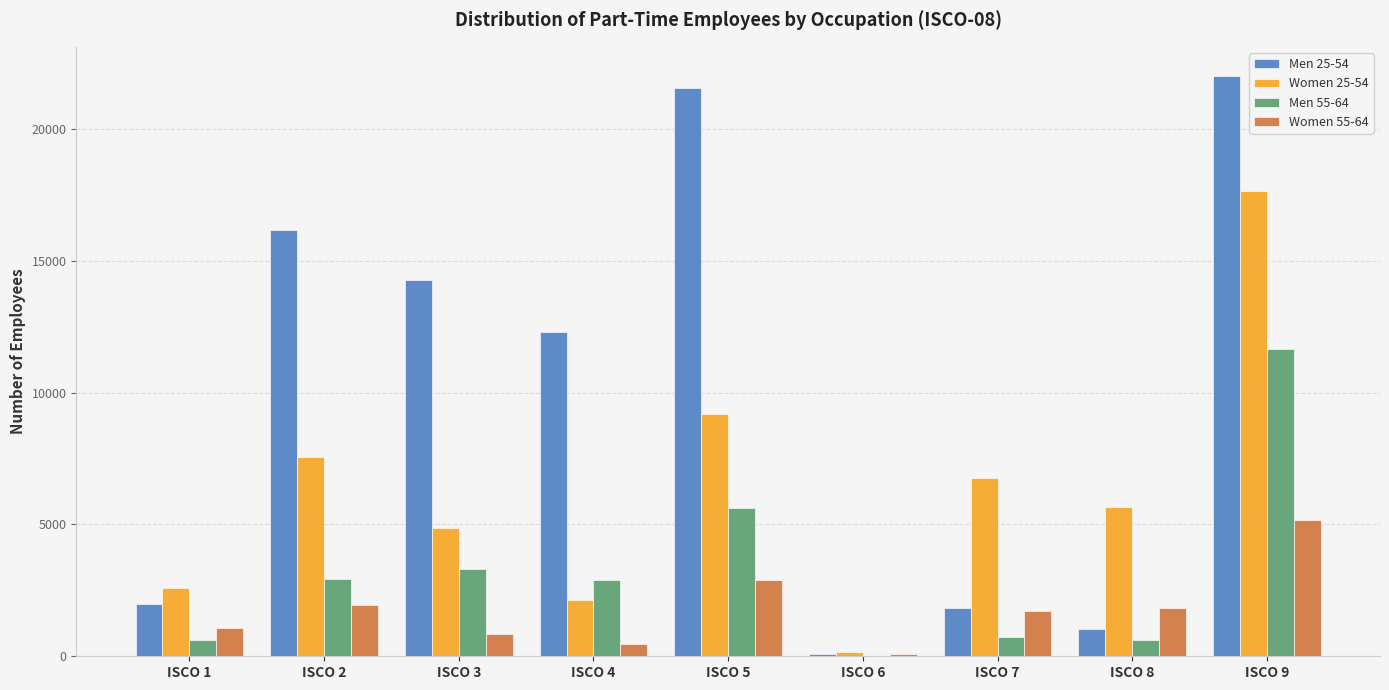

At which category is the sum across all series the highest?

ISCO 9